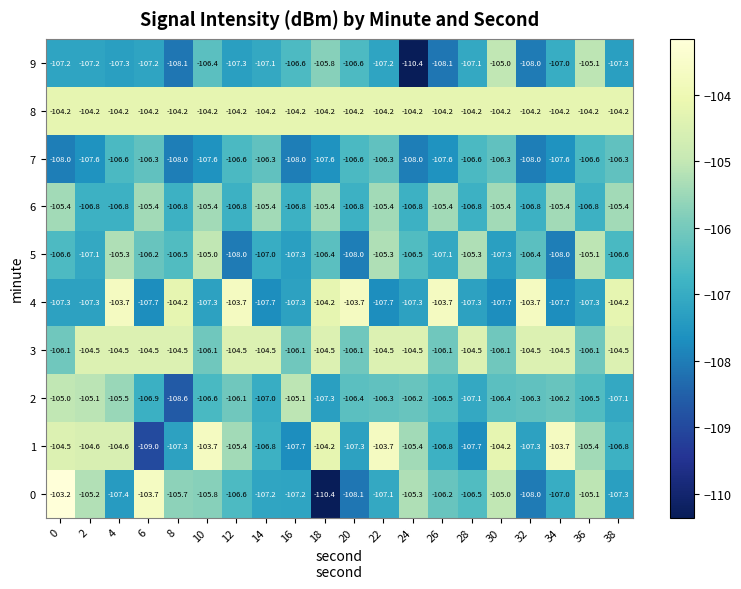

What is the spread (max minus min) of values at 22?

4.0